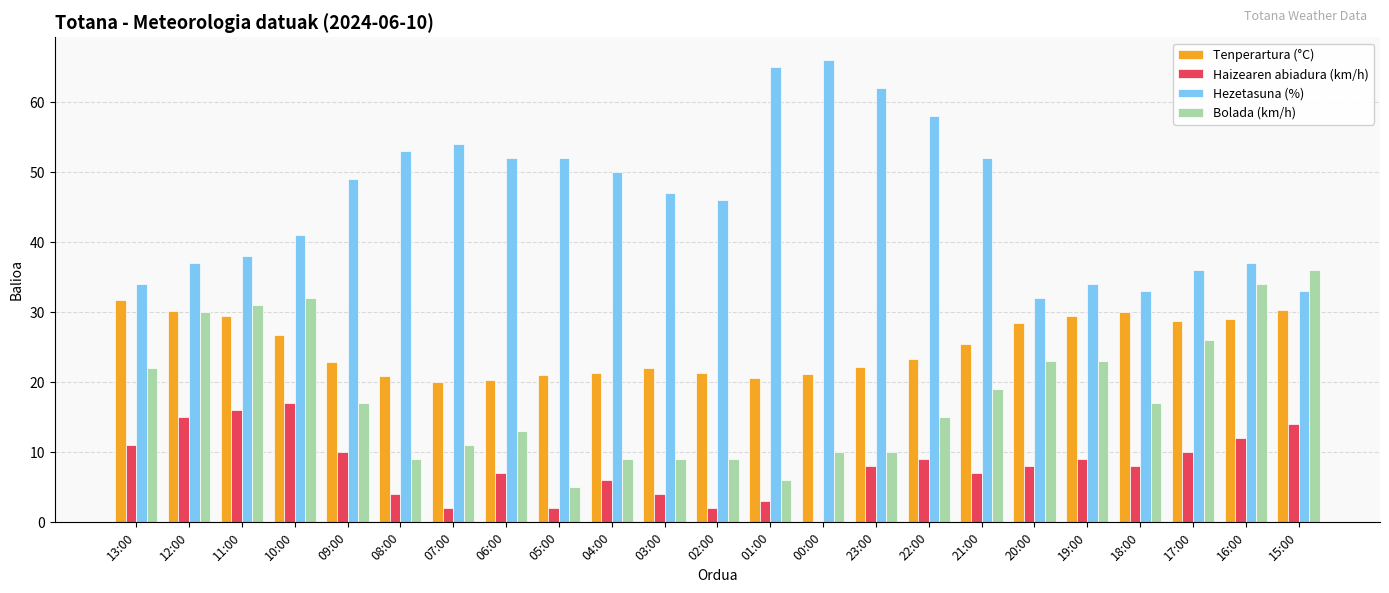

Where does the Tenperartura (°C) series first go above 23?

13:00